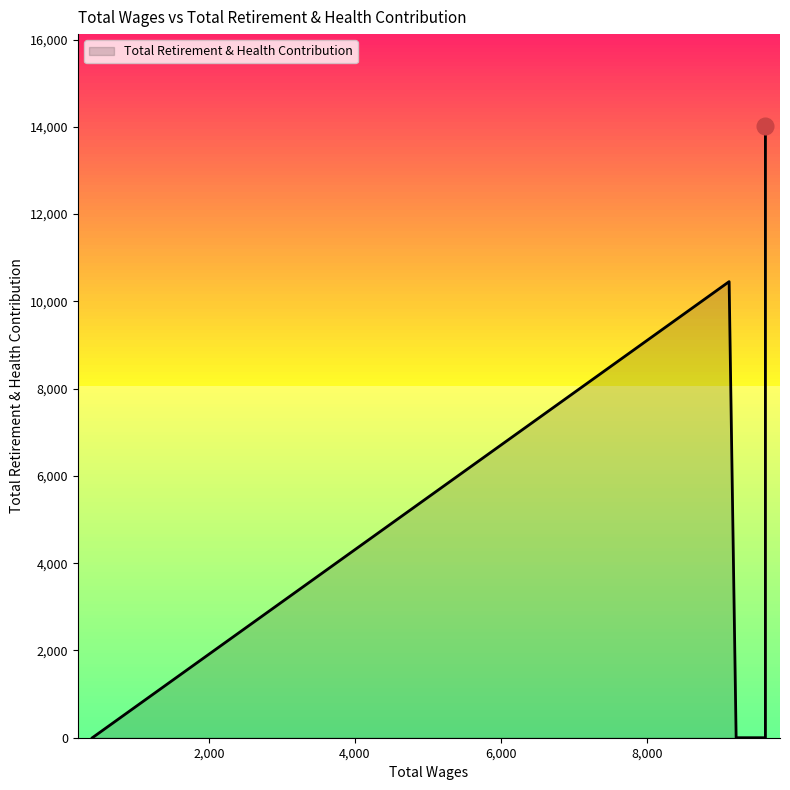

How many points are lower than both their immediate neighbors (excluding endpoints)?

1